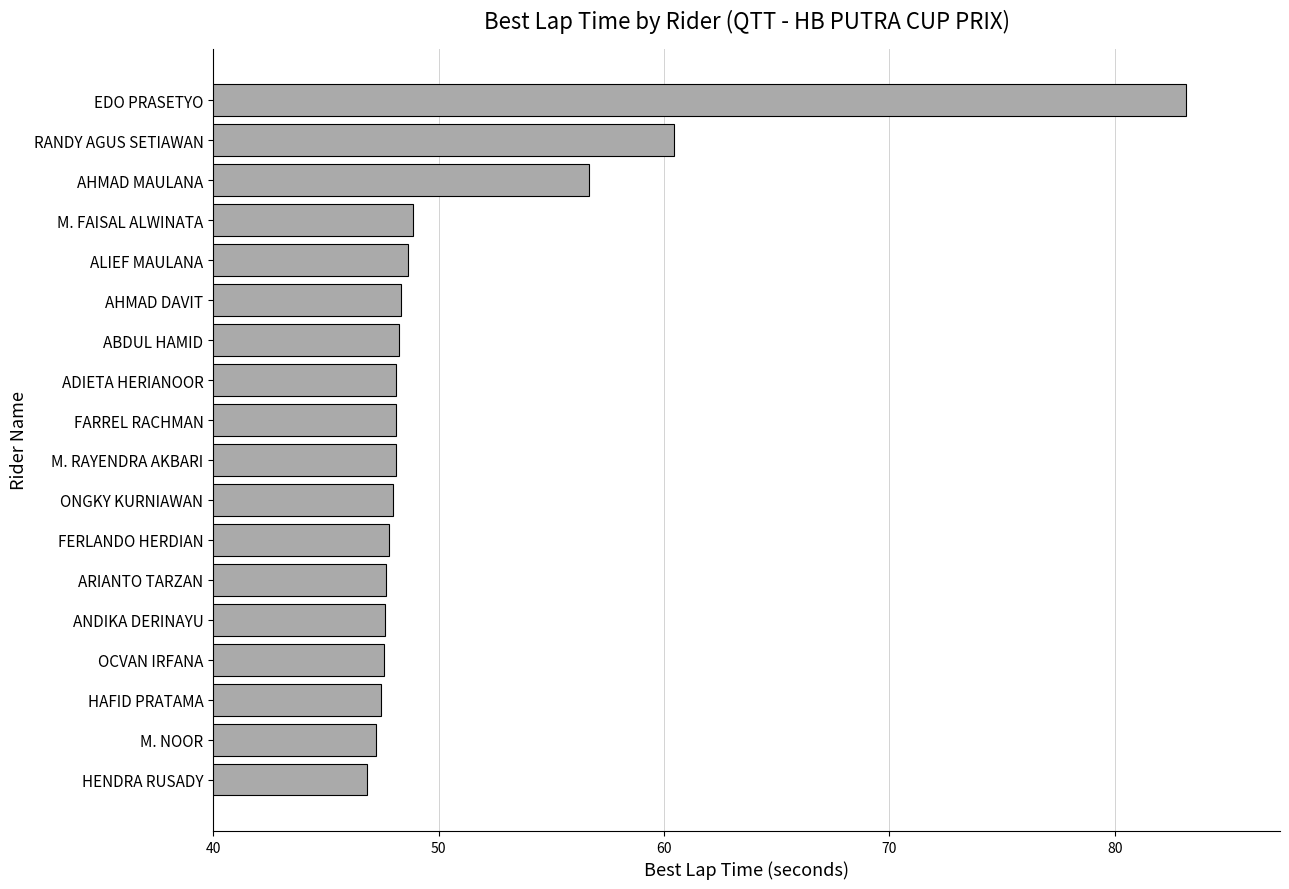

The chart shows a value of 74.1 at OCVAN IRFANA. True or false?

False